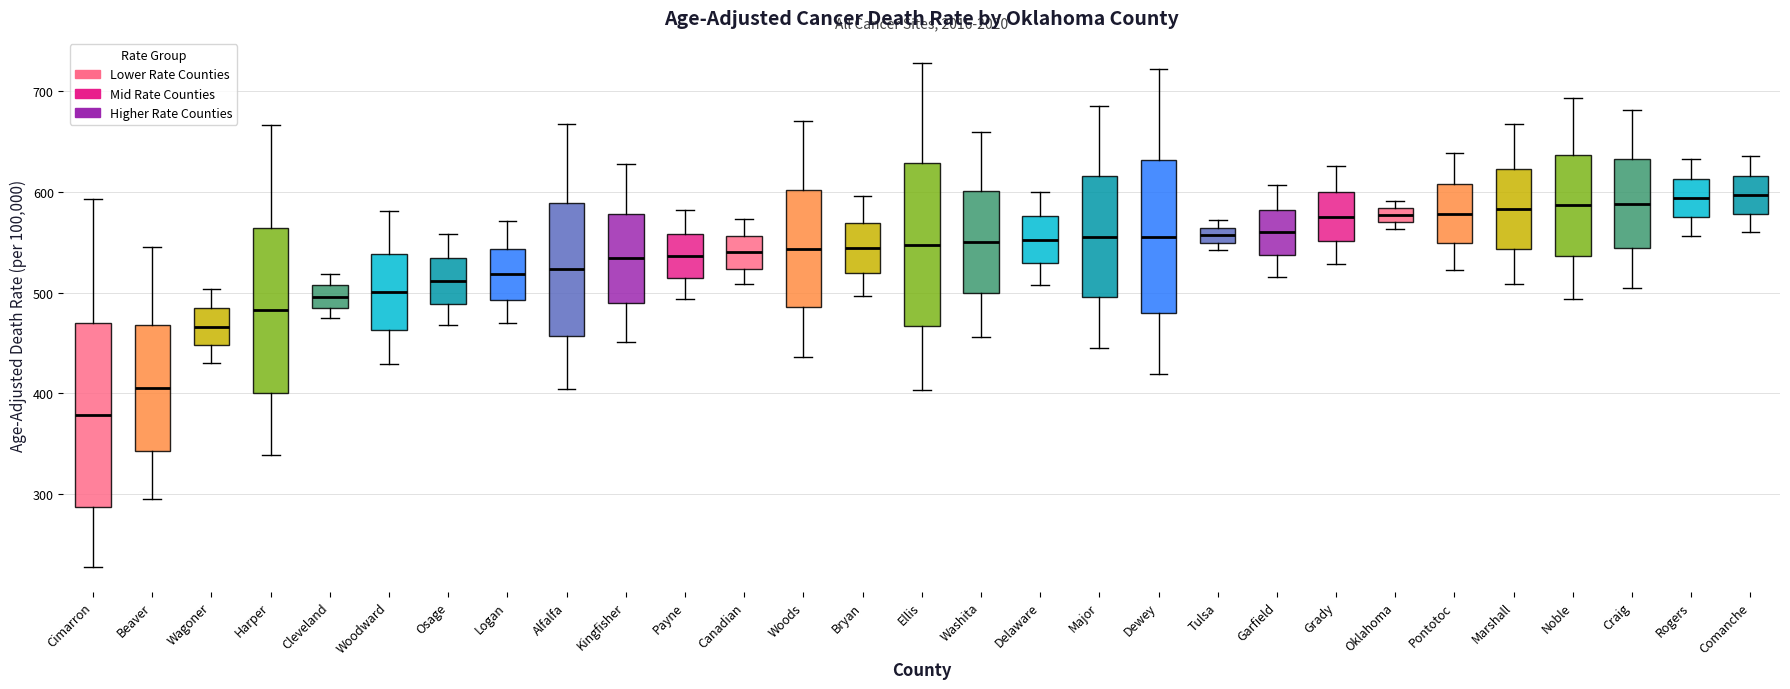

Where does the median line of the box for Cleveland sit on the y-axis? The values are not printed on the chart, so give them approximately, as read against the axis.

500